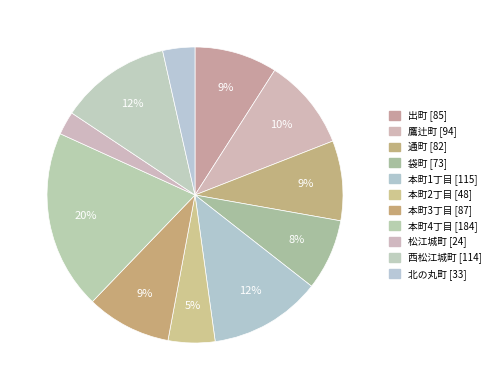

Approximately how many times larger is the value at 本町3丁目 compared to 通町?

1.1